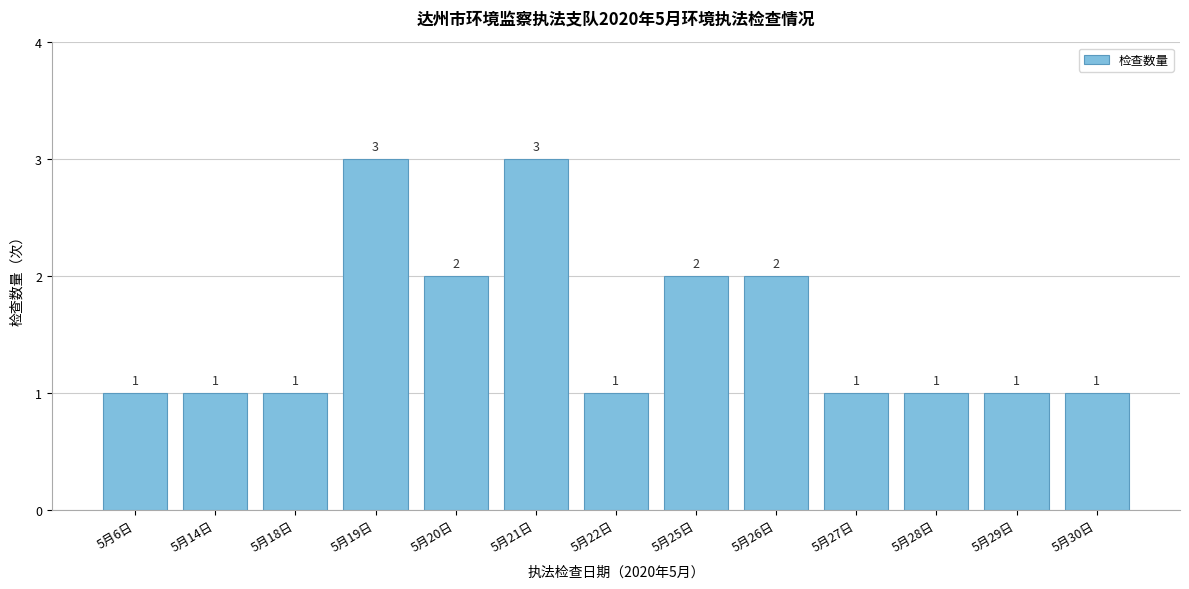

Reading left to right, extract all data points from this chart.

1	1	1	3	2	3	1	2	2	1	1	1	1